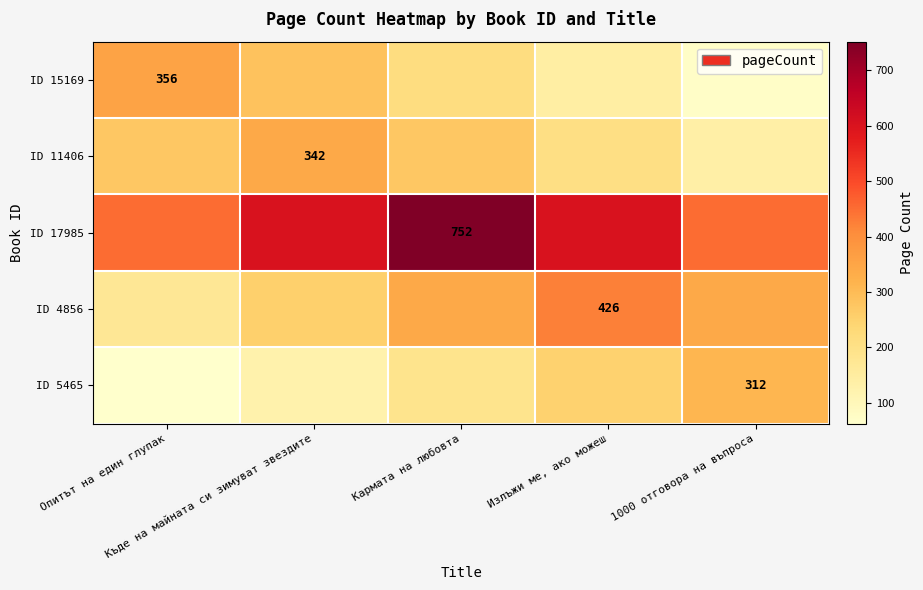

The value of ID 4856 at Излъжи ме, ако можеш is 658.8. True or false?

False